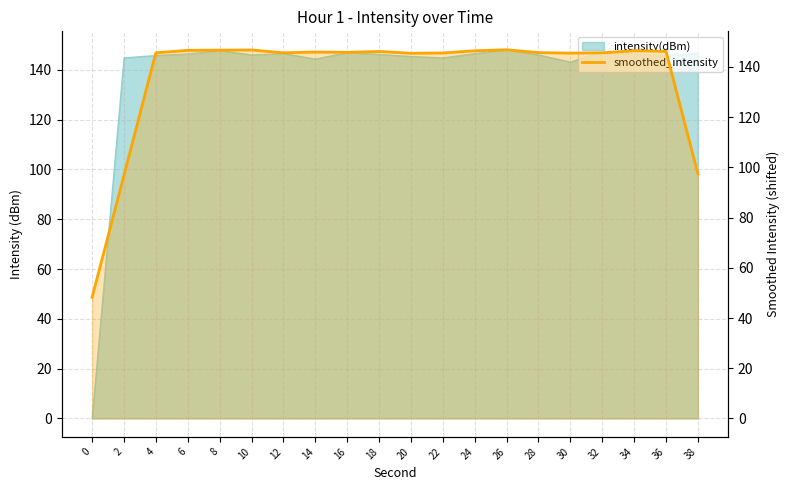

What is the sum of the values at 16 and 32?

291.5